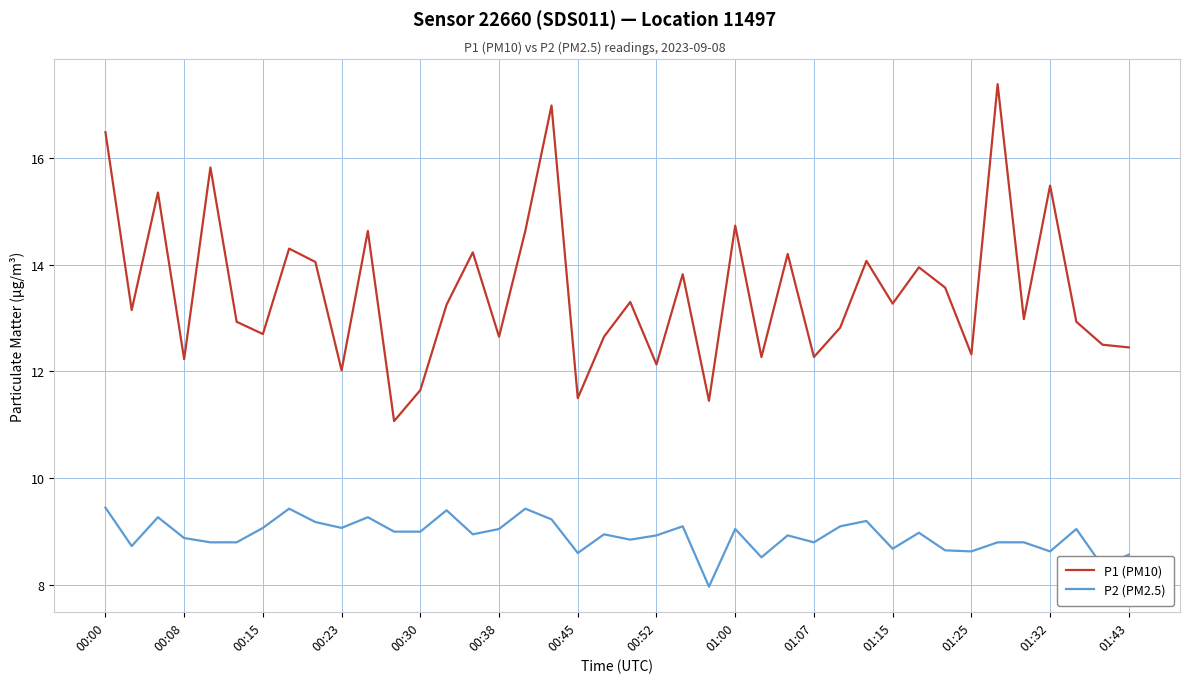

How many categories are shown in the chart?

40